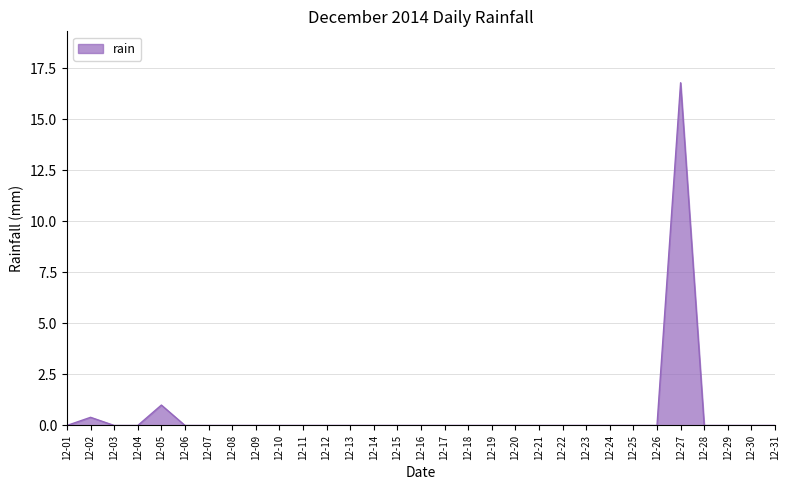

Which category has the highest value across all series?

12-27